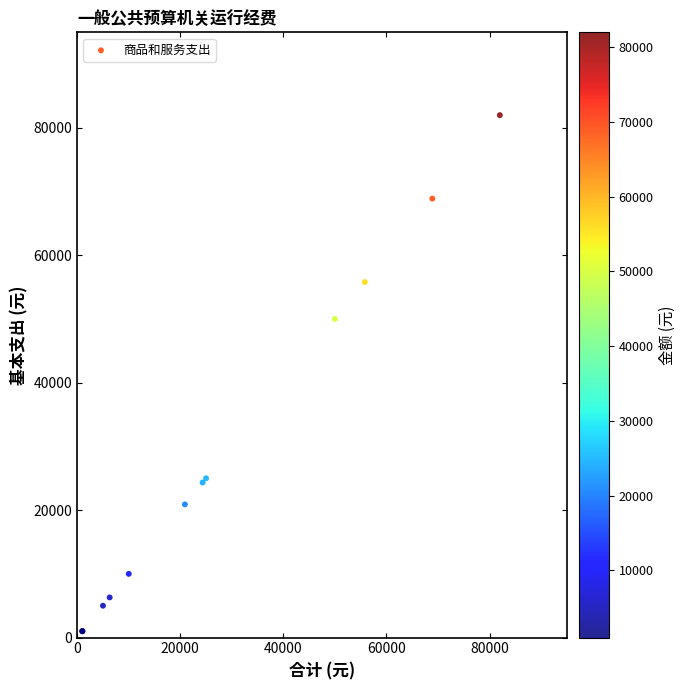

What Y value in the scatter plot is closest to 41500?

50000